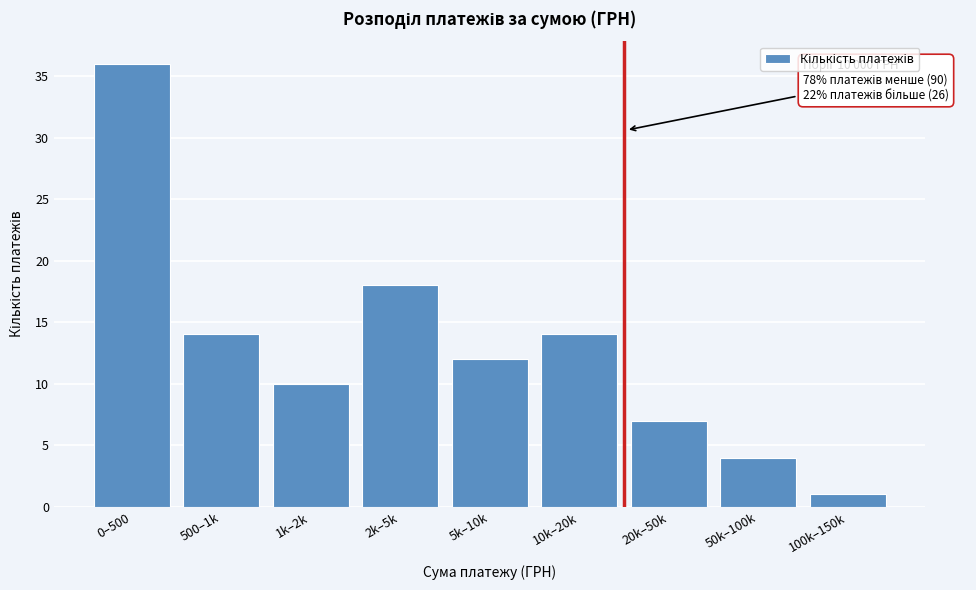

Reading left to right, what are all the values shown in this chart?

36	14	10	18	12	14	7	4	1